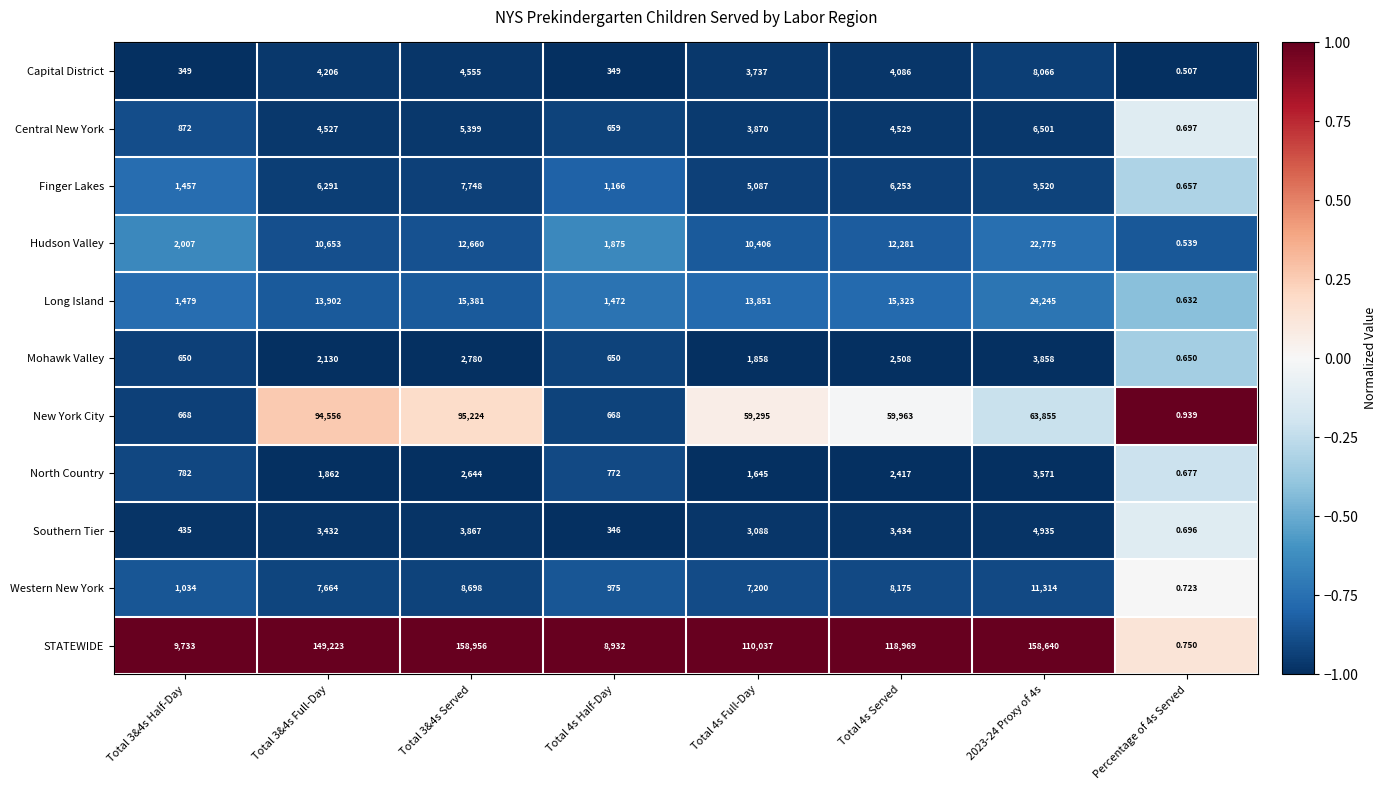

Is the value of New York City at Total 3&4s Half-Day greater than the value of Hudson Valley at Total 4s Served?

No